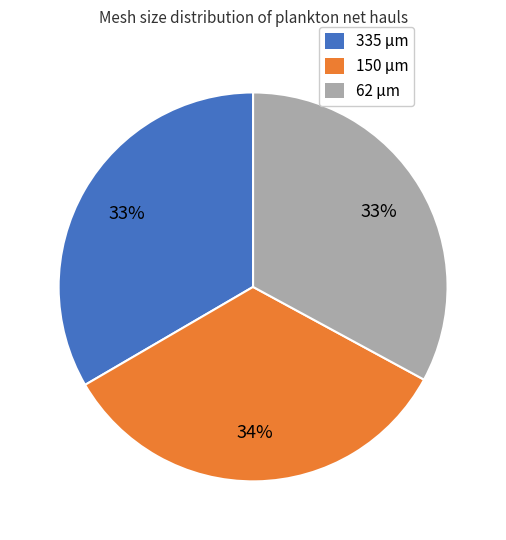

To the nearest percent, what is the combined percentage of 62 μm and 335 μm?

66%